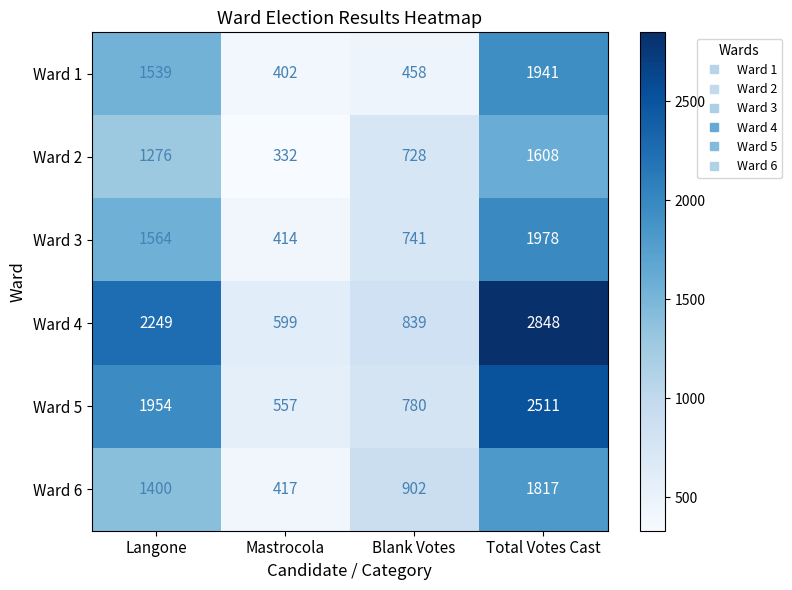

Between Mastrocola and Blank Votes, which series saw the biggest shift?

Ward 6